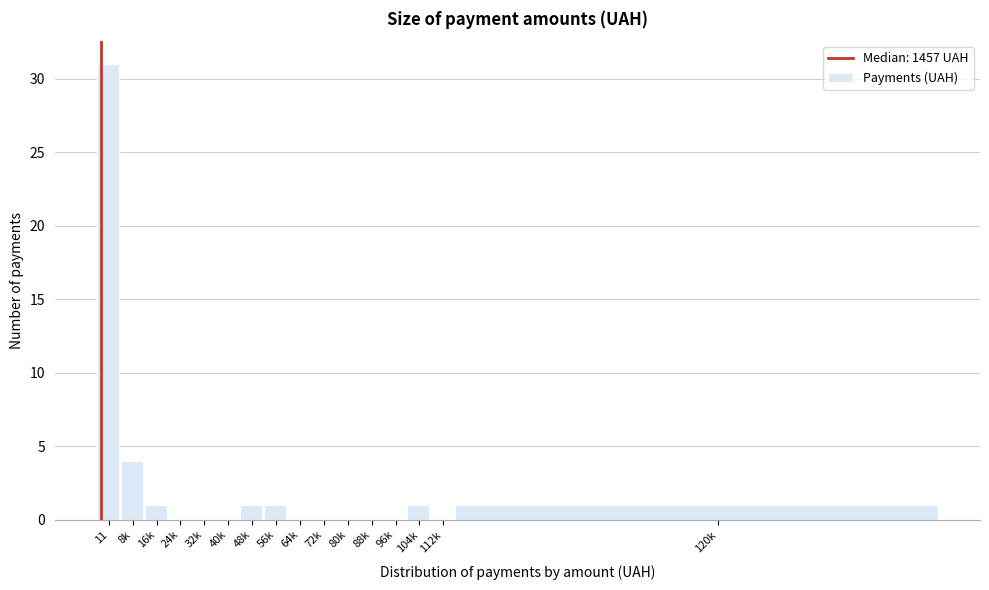

Reading left to right, extract all data points from this chart.

11=31	8k=4	16k=1	24k=0	32k=0	40k=0	48k=1	56k=1	64k=0	72k=0	80k=0	88k=0	96k=0	104k=1	112k=0	120k=1